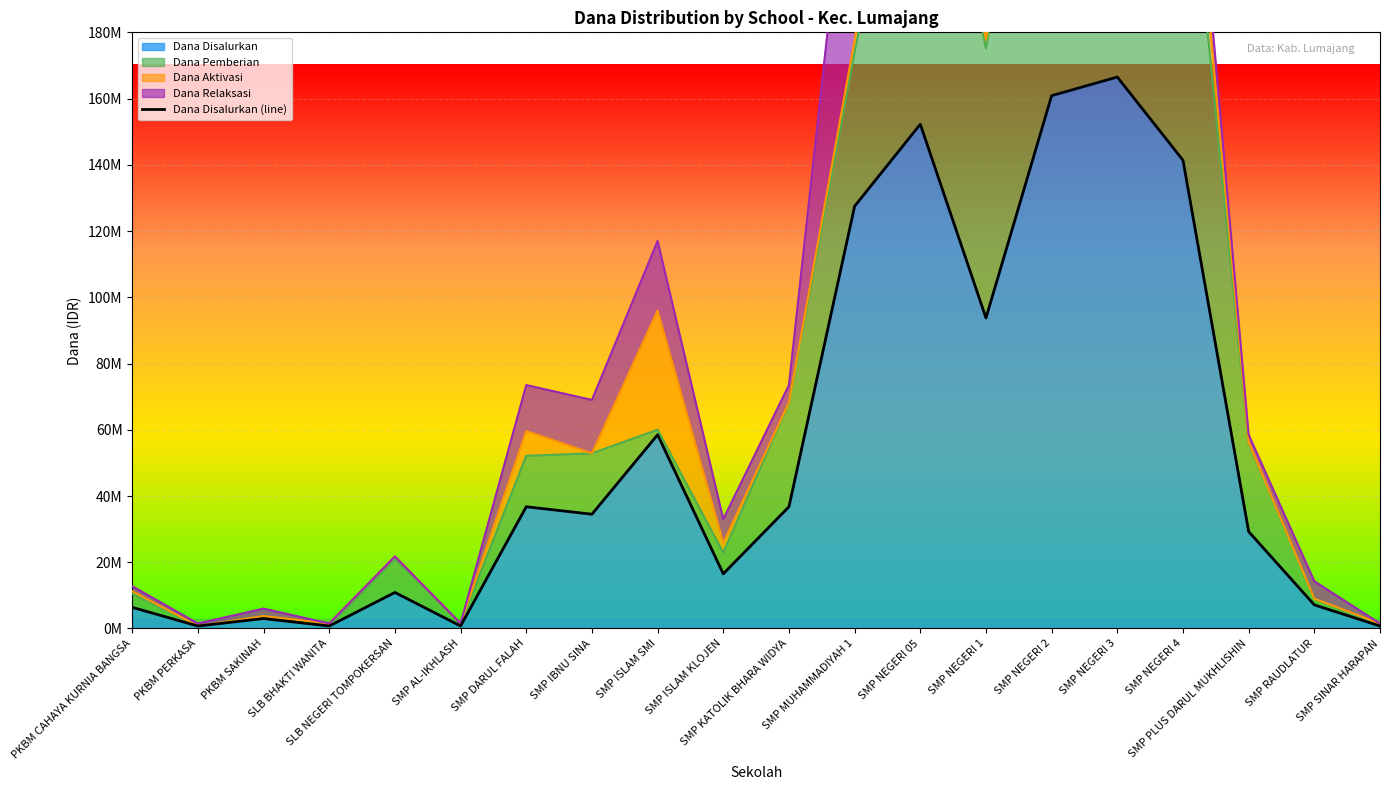

List the labels in order of value, largest first.

SMP NEGERI 3, SMP NEGERI 2, SMP NEGERI 05, SMP NEGERI 4, SMP MUHAMMADIYAH 1, SMP NEGERI 1, SMP ISLAM SMI, SMP DARUL FALAH, SMP KATOLIK BHARA WIDYA, SMP IBNU SINA, SMP PLUS DARUL MUKHLISHIN, SMP ISLAM KLOJEN, SLB NEGERI TOMPOKERSAN, SMP RAUDLATUR, PKBM CAHAYA KURNIA BANGSA, PKBM SAKINAH, PKBM PERKASA, SLB BHAKTI WANITA, SMP AL-IKHLASH, SMP SINAR HARAPAN